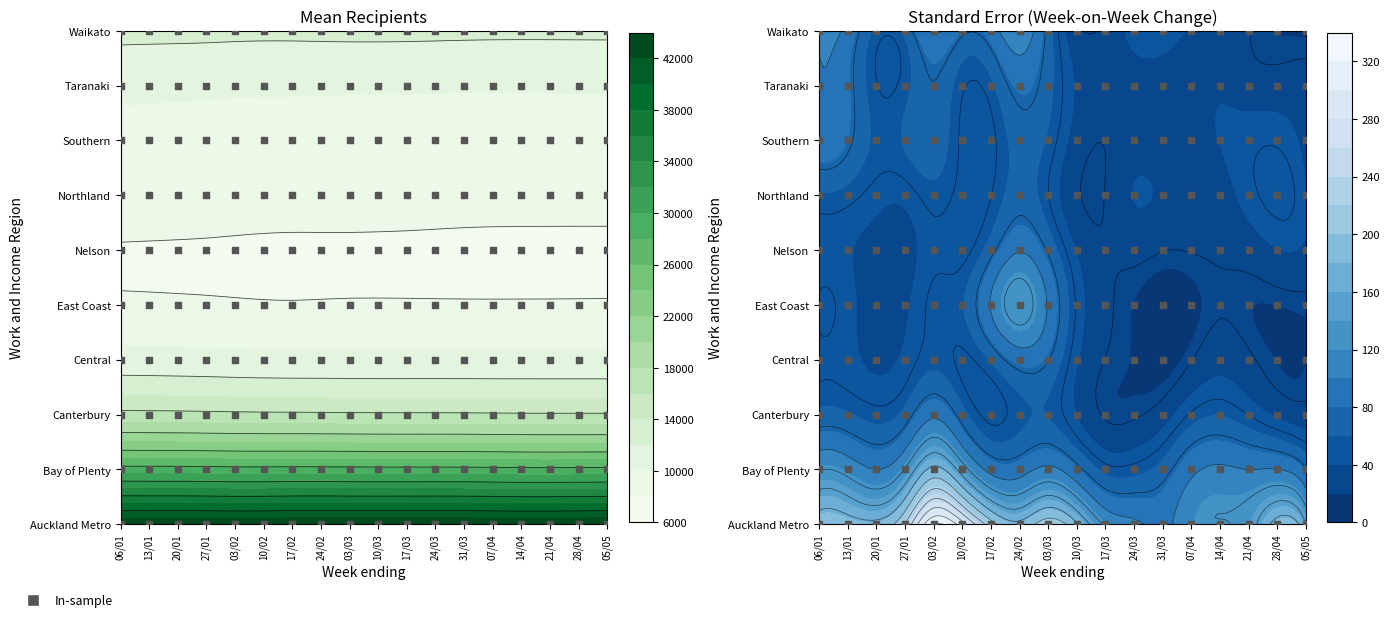

What is the sum of all Auckland Metro values?

1051710